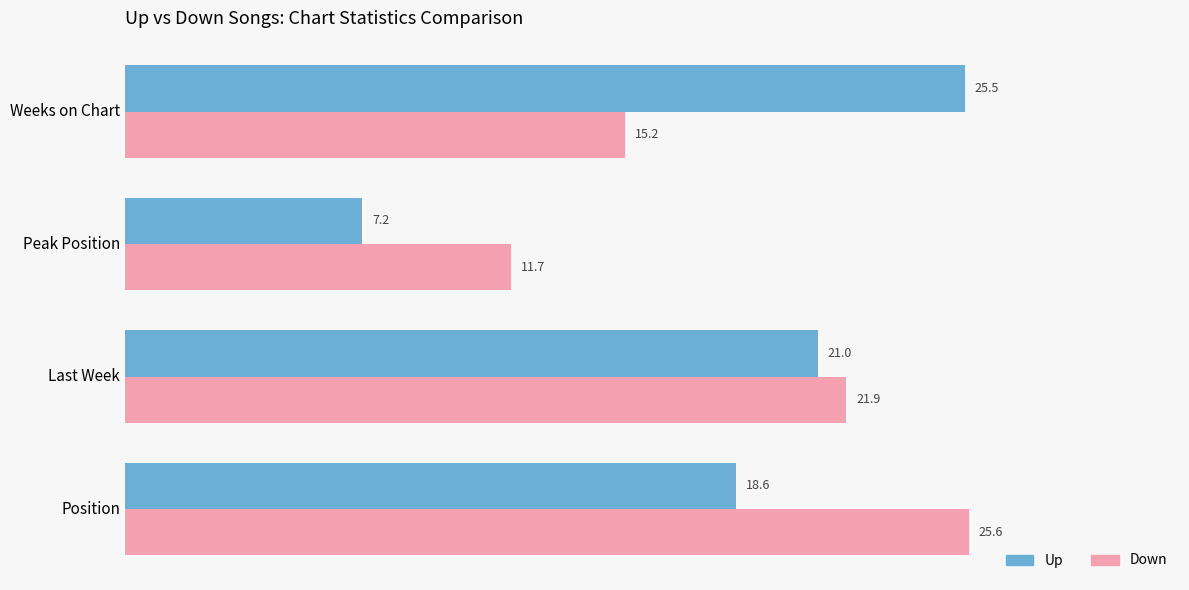

What is the average value of the Down series?

18.6